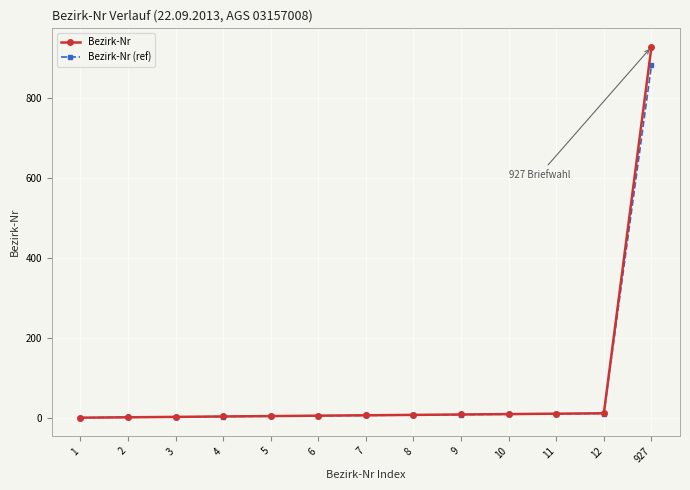

At which category does the chart reach its peak across all series?

927